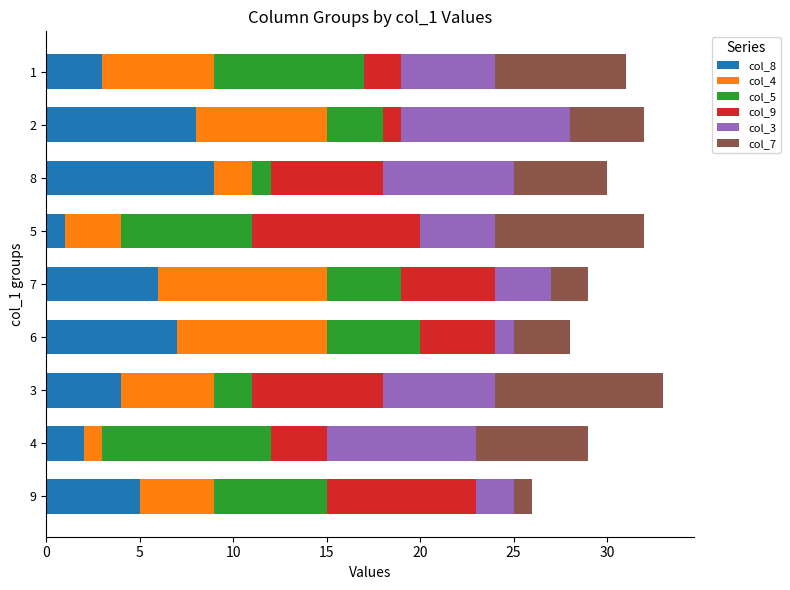

What are all the series names shown in the legend?

col_8, col_4, col_5, col_9, col_3, col_7